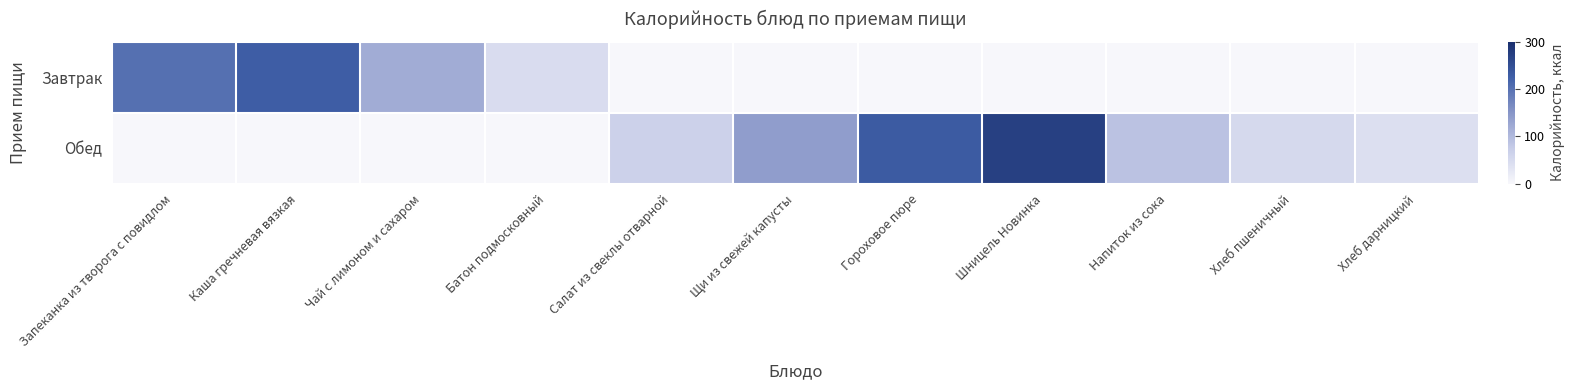

Is it true that Обед equals 231.7 at Гороховое пюре?

True